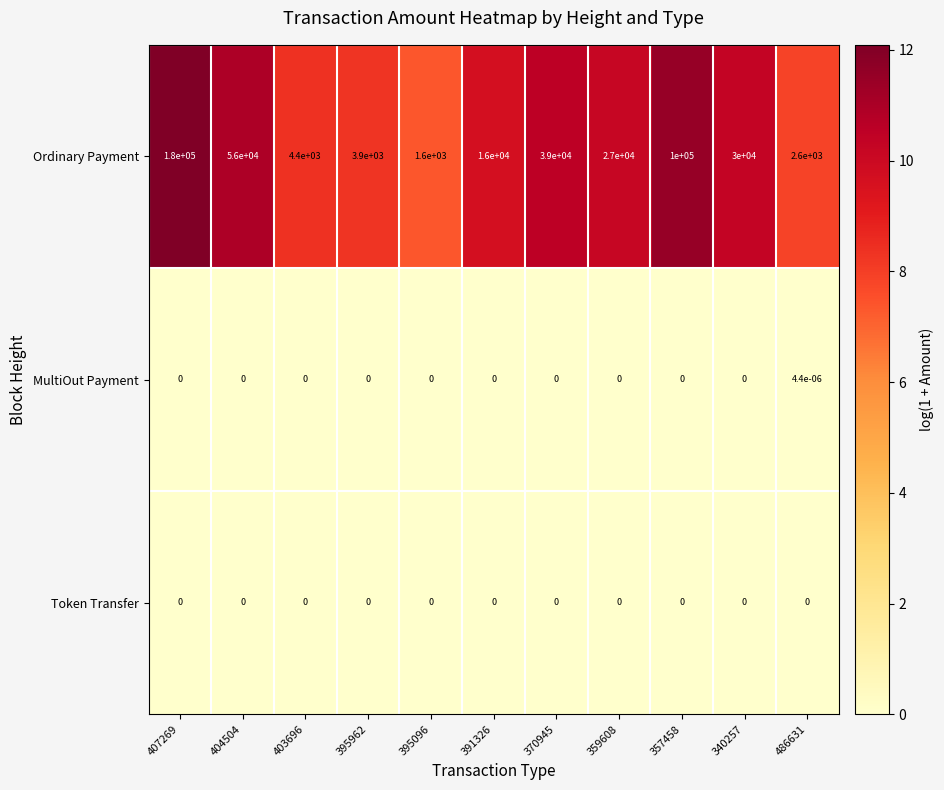

True or false: Ordinary Payment has a value of 4400.0 at 403696.

True